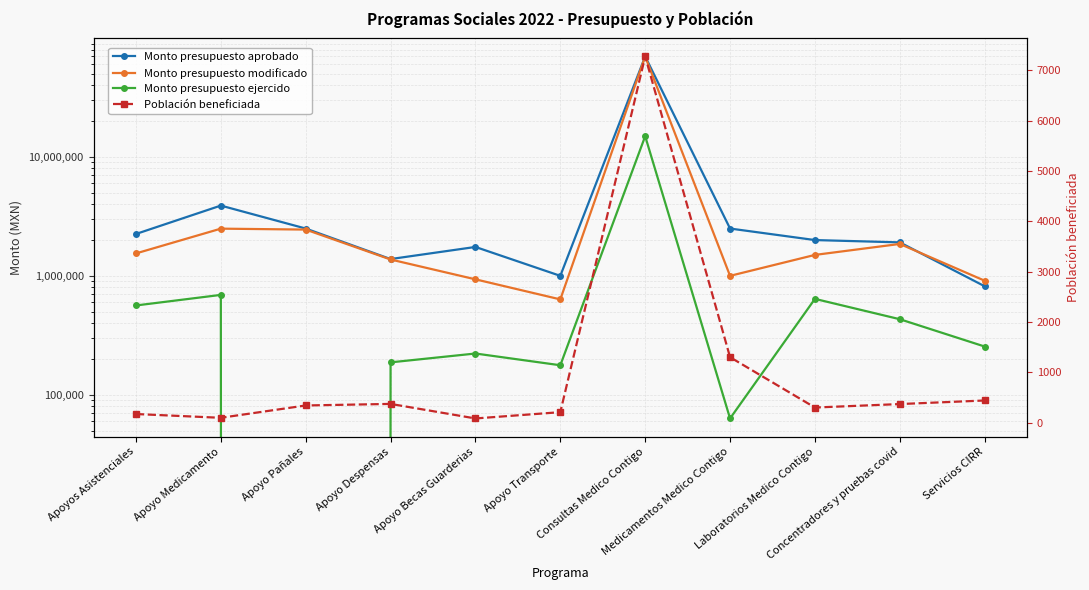

What is the label of the 6th point from the right?

Apoyo Transporte